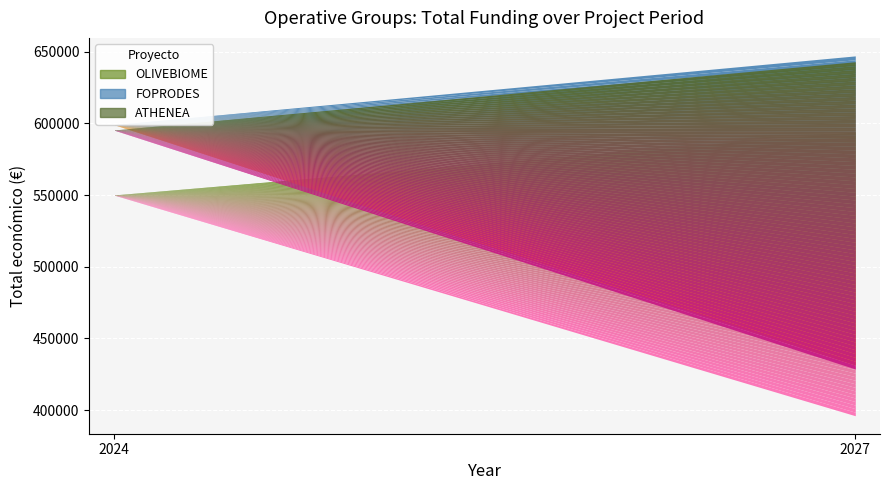

Is it true that the value at 2024 is 595436?

True